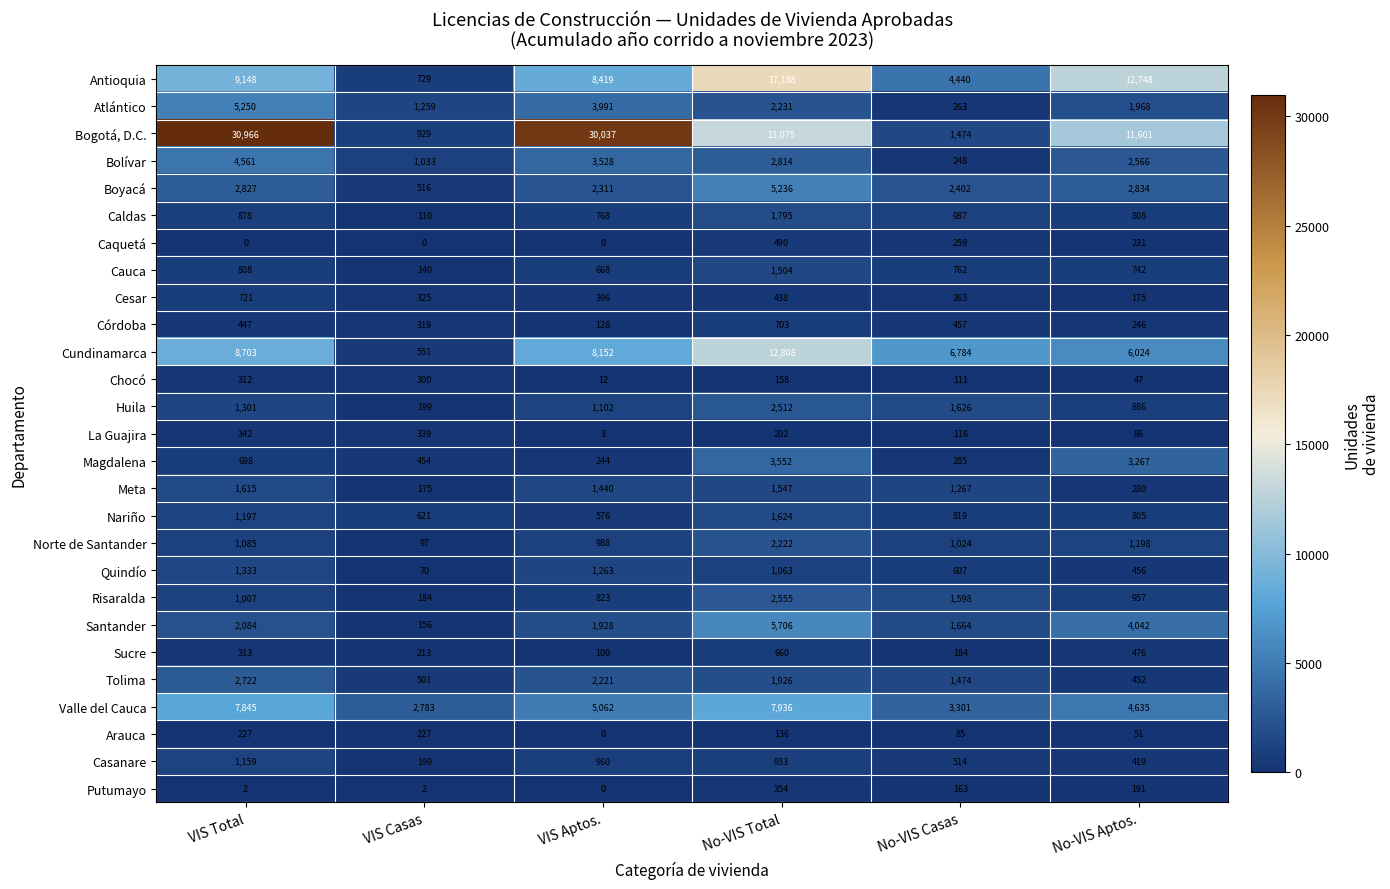

Rank the series at No-VIS Total from highest to lowest value.

Antioquia, Bogotá, D.C., Cundinamarca, Valle del Cauca, Santander, Boyacá, Magdalena, Bolívar, Risaralda, Huila, Atlántico, Norte de Santander, Tolima, Caldas, Nariño, Meta, Cauca, Quindío, Casanare, Córdoba, Sucre, Caquetá, Cesar, Putumayo, La Guajira, Chocó, Arauca